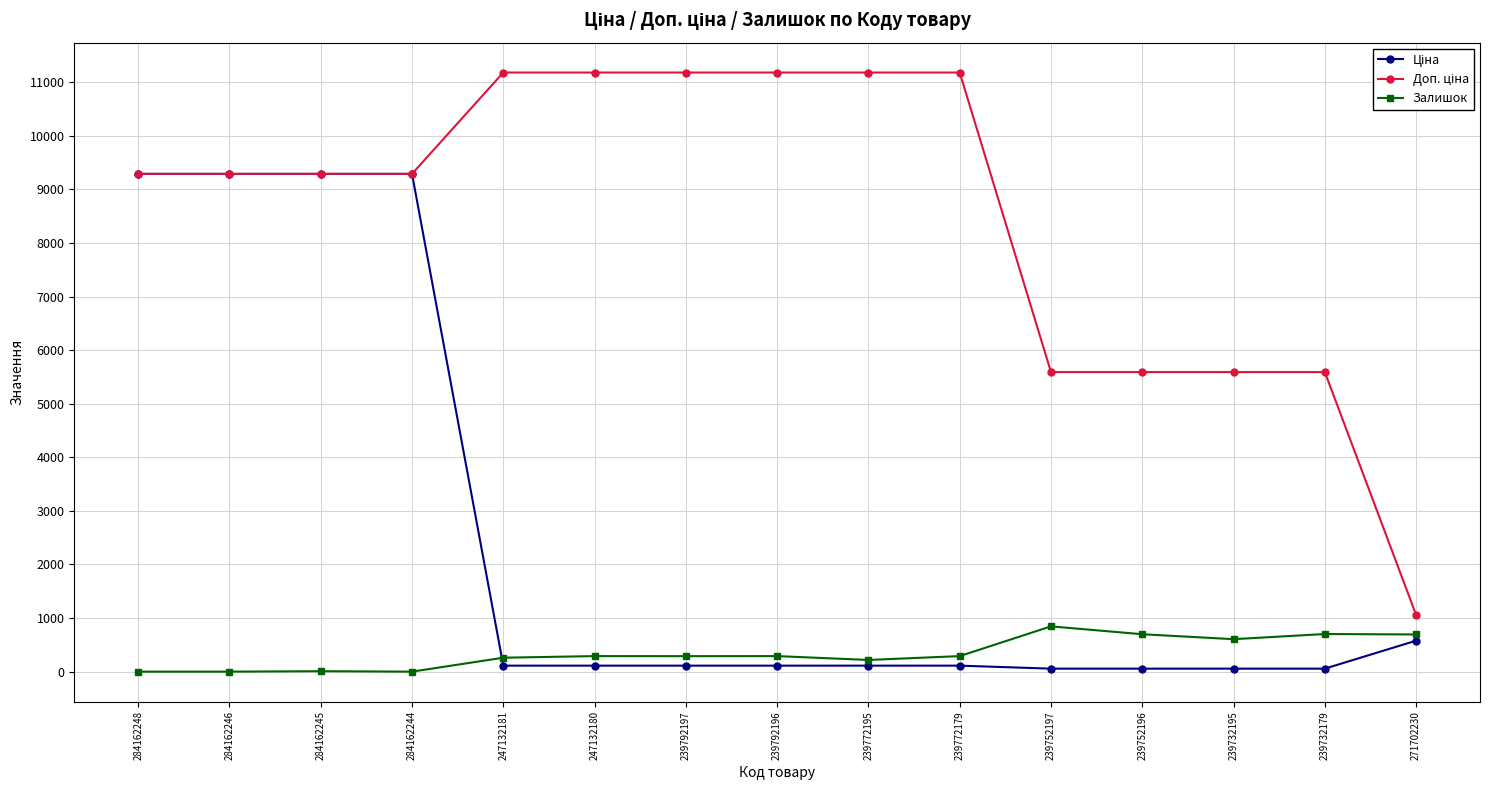

Is it true that Залишок equals 289.0 at 239792197?

True